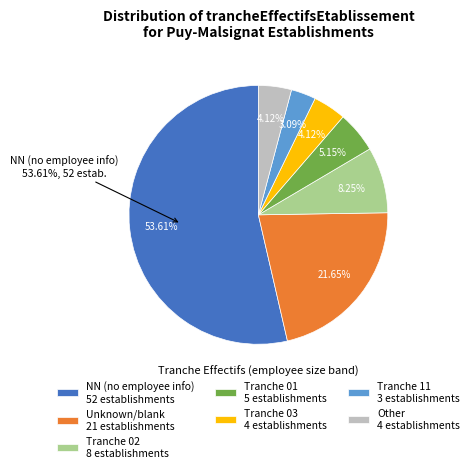

To the nearest percent, what is the difference between the 01 and  slice percentages?

16%